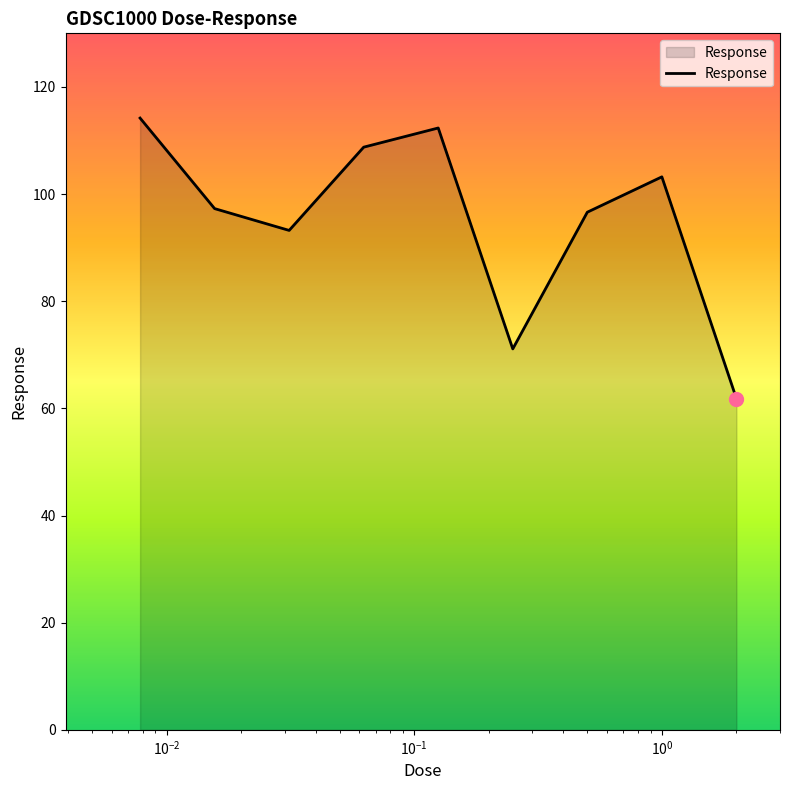

What is the maximum value shown in the chart?

114.2